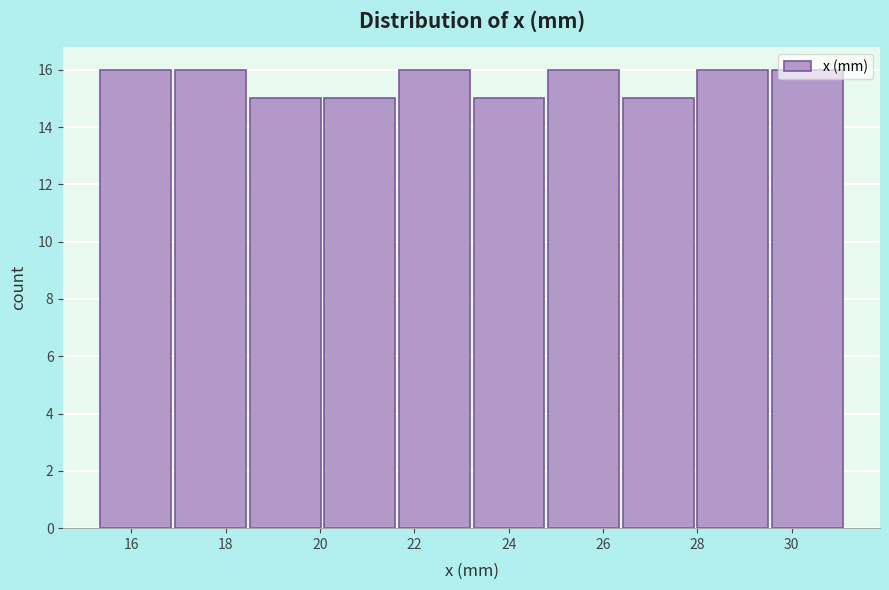

Reading left to right, list every bar in this chart as the range it spans on the x-axis followed by its height. Neither the bar edges nor the heights are printed on the chart, so give them approximately, as read against the axes.

15.4 to 16.8: 16
16.8 to 18.4: 16
18.4 to 20.0: 15
20.0 to 21.6: 15
21.6 to 23.2: 16
23.2 to 24.8: 15
24.8 to 26.4: 16
26.4 to 28.0: 15
28.0 to 29.6: 16
29.6 to 31.2: 16